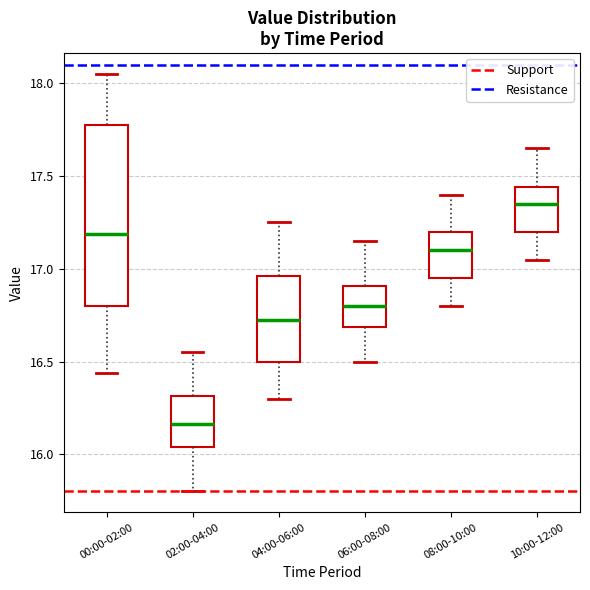

Which box is the tallest, from its lower edge to its upper edge?

00:00-02:00